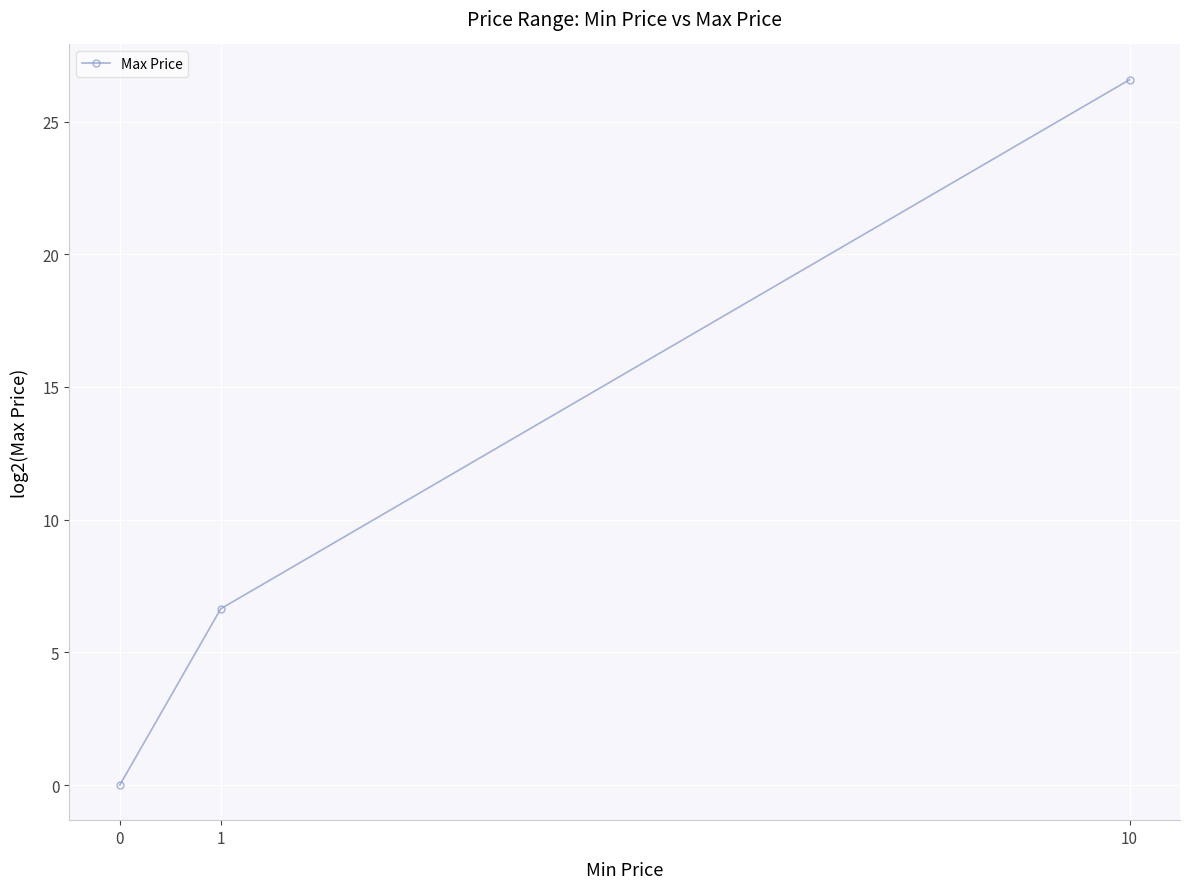

What is the change in value from 0 to 1?

+6.6